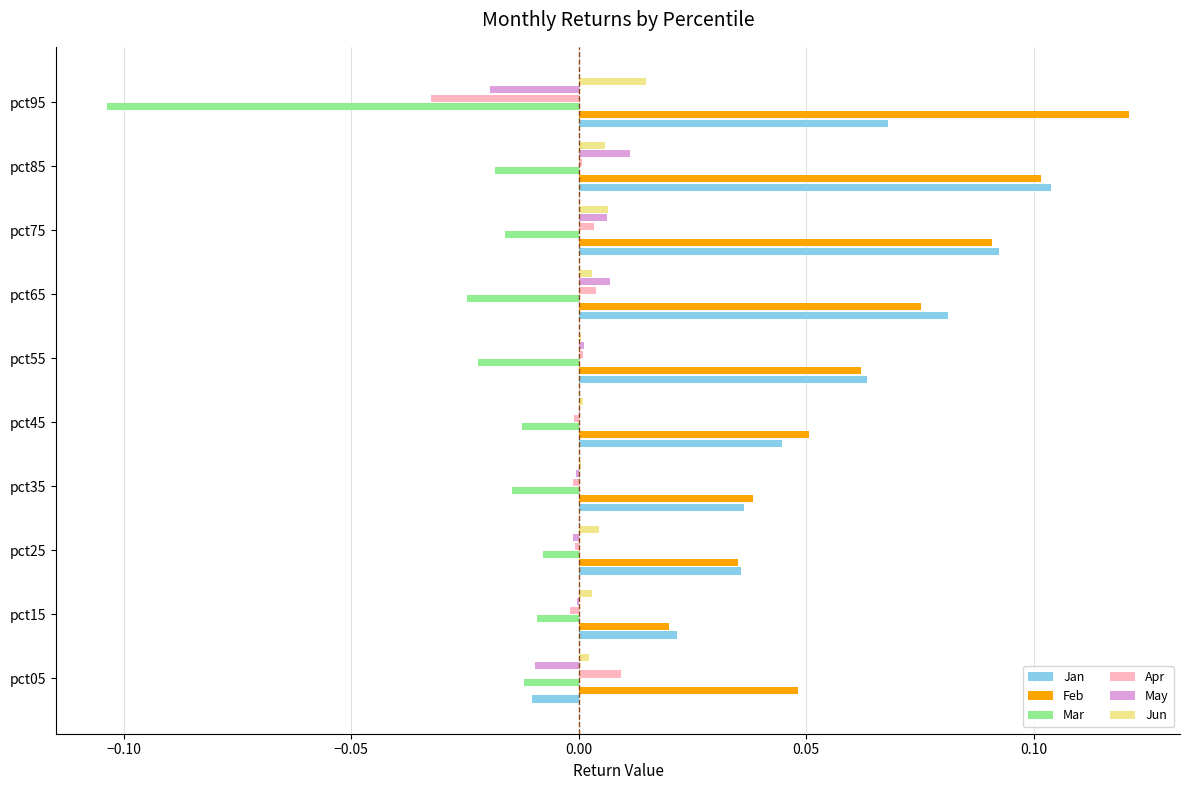

Which series has the largest range (max minus min)?

Jan